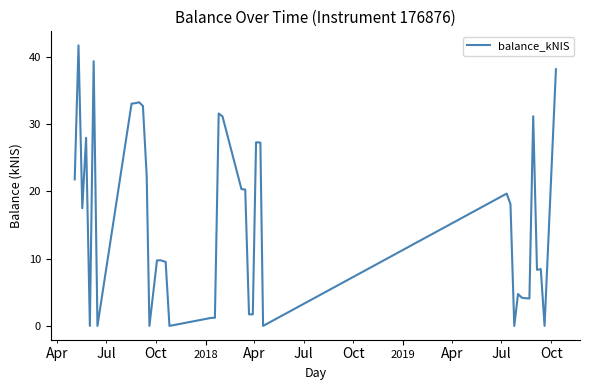

What is the greatest value displayed?

41.7